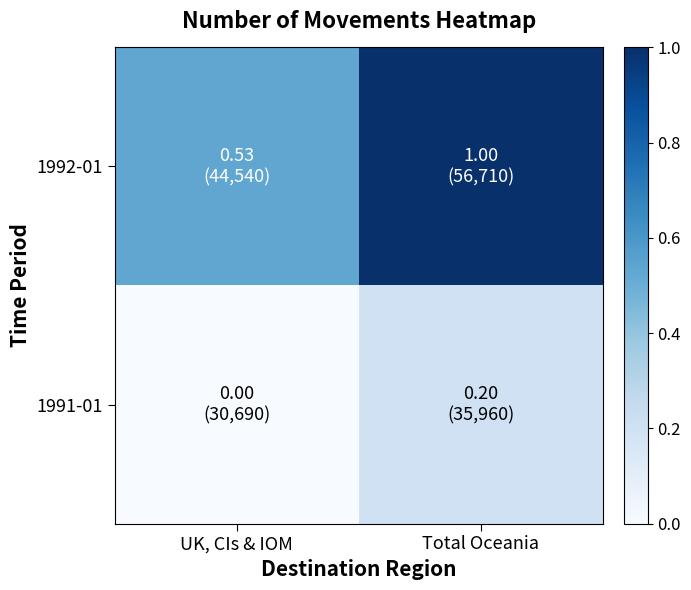

Between UK, CIs & IOM and Total Oceania, which series saw the biggest shift?

1992-01